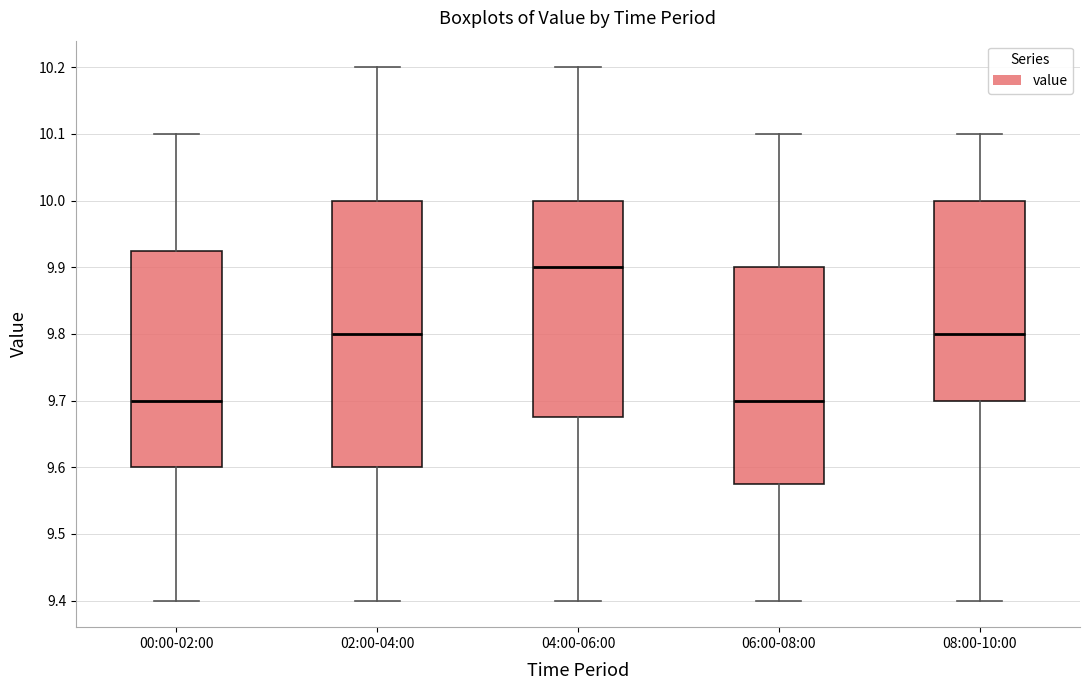

Reading left to right, read every box against the y-axis: the position of its median line, the range the box covers, and the ends of its whiskers. The values are not printed on the chart, so give them approximately, as read against the axis.

00:00-02:00: median 9.70, box 9.60 to 9.93, whiskers 9.40 to 10.10
02:00-04:00: median 9.80, box 9.60 to 10.00, whiskers 9.40 to 10.20
04:00-06:00: median 9.90, box 9.68 to 10.00, whiskers 9.40 to 10.20
06:00-08:00: median 9.70, box 9.58 to 9.90, whiskers 9.40 to 10.10
08:00-10:00: median 9.80, box 9.70 to 10.00, whiskers 9.40 to 10.10